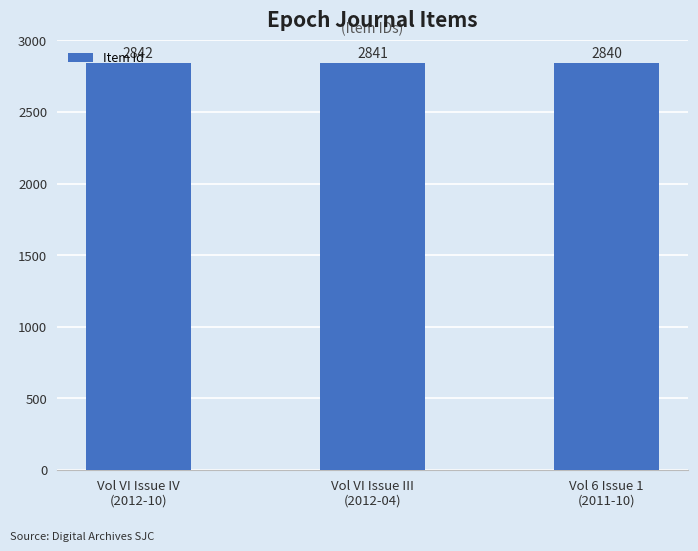

Read the value at Vol 6 Issue 1
(2011-10).

2840